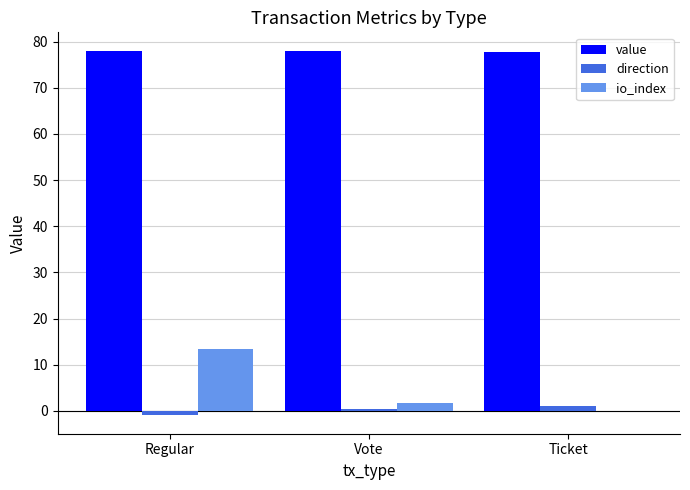

Is the value of value at Vote greater than the value of direction at Ticket?

Yes